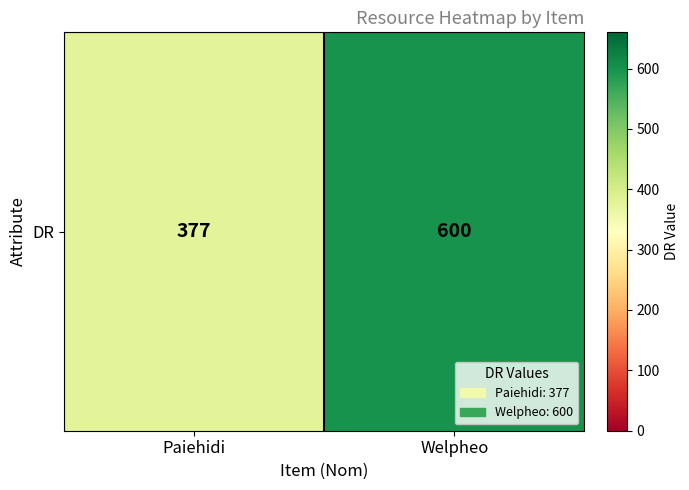

At which category does the chart reach its peak across all series?

Welpheo